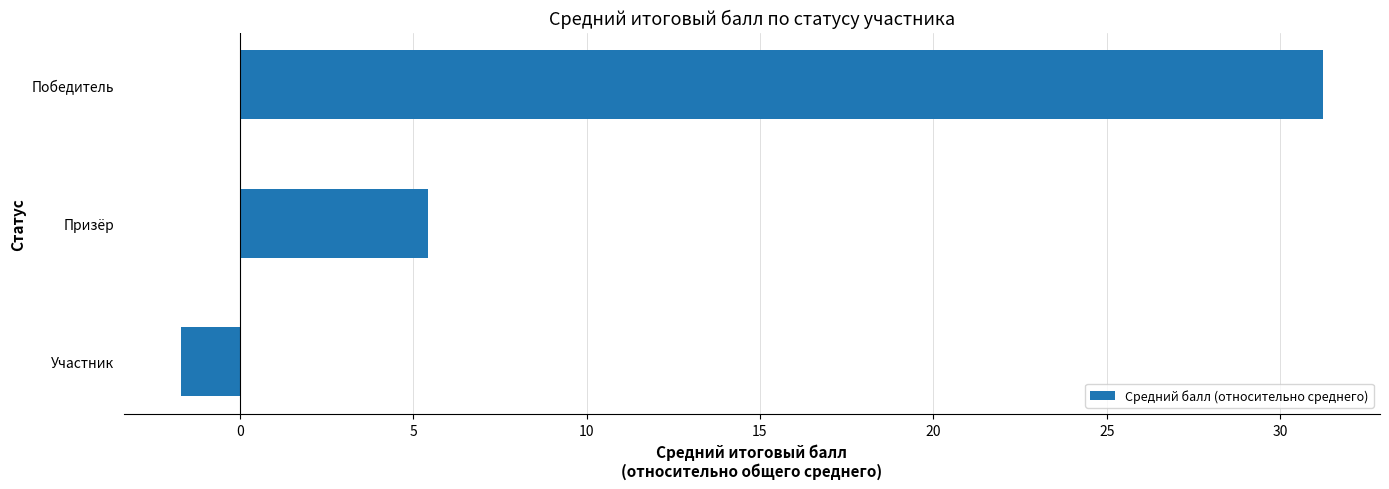

What is the average value?

11.6